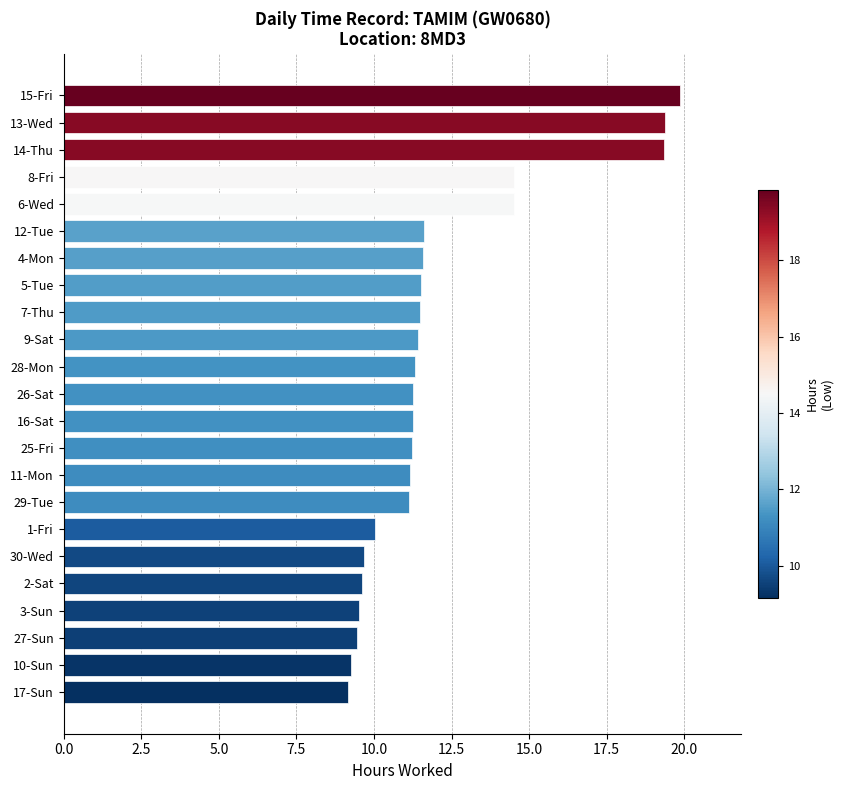

Which category has the highest value across all series?

15-Fri